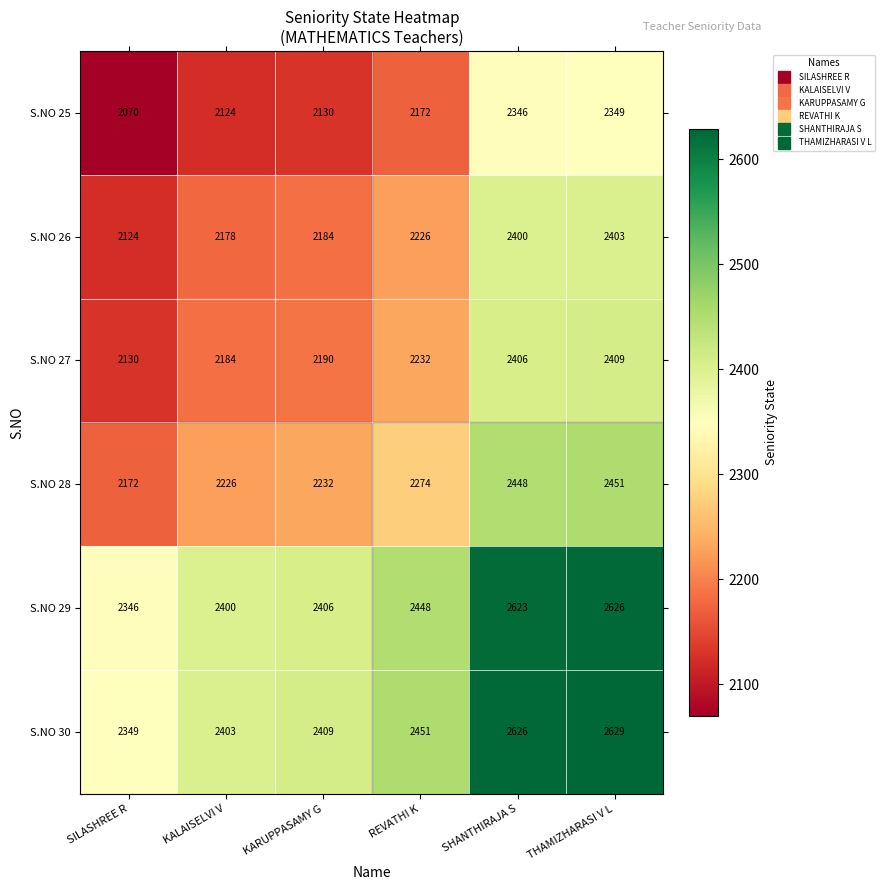

Count the number of categories in the chart.

6